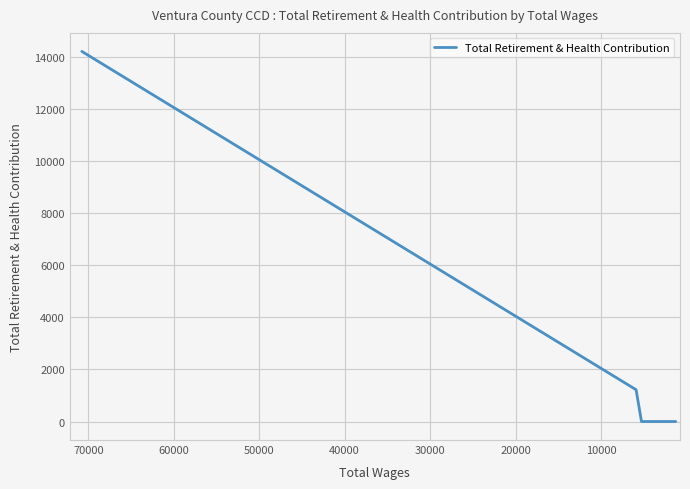

What is the greatest value displayed?

14226